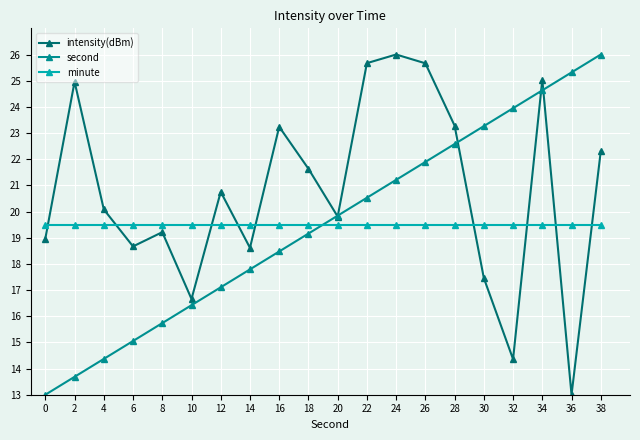

Which category has the highest value in the intensity(dBm) series?

24